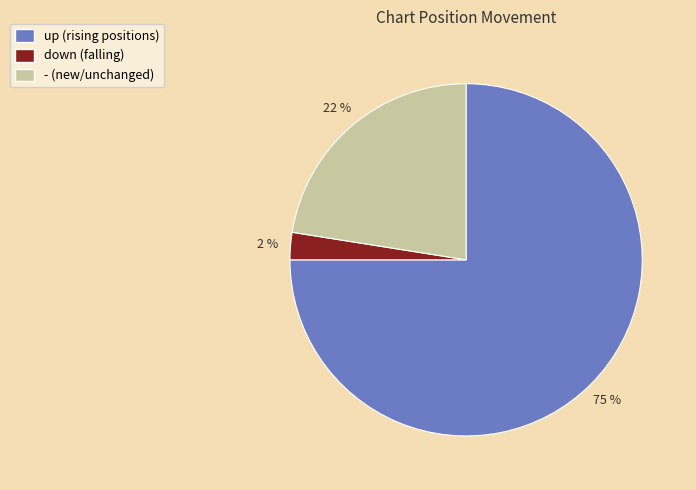

To the nearest percent, what is the average slice percentage?

33%